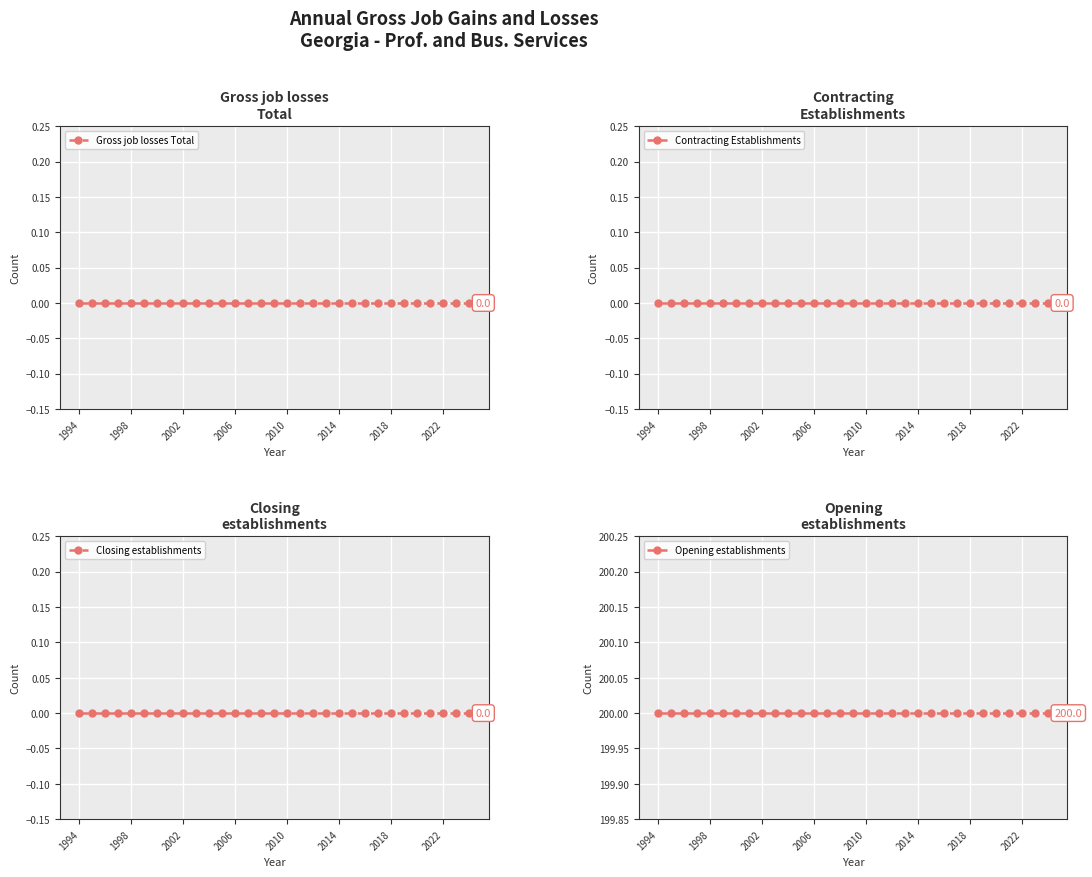

The value of Opening establishments at 2014 is 200. True or false?

True